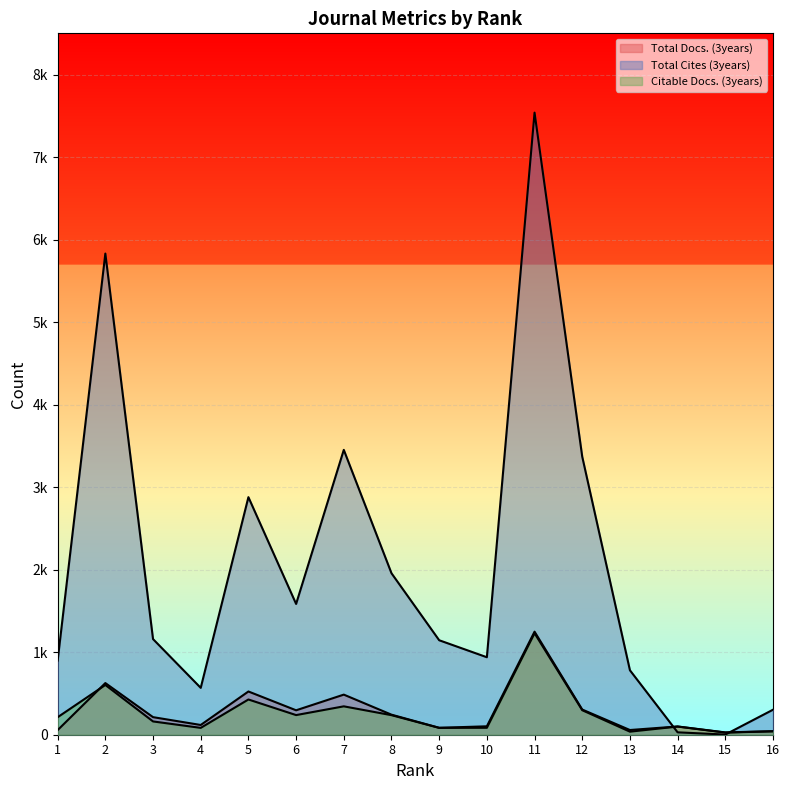

What is the difference between the second highest and minimum values in the Citable Docs. (3years) series?

577